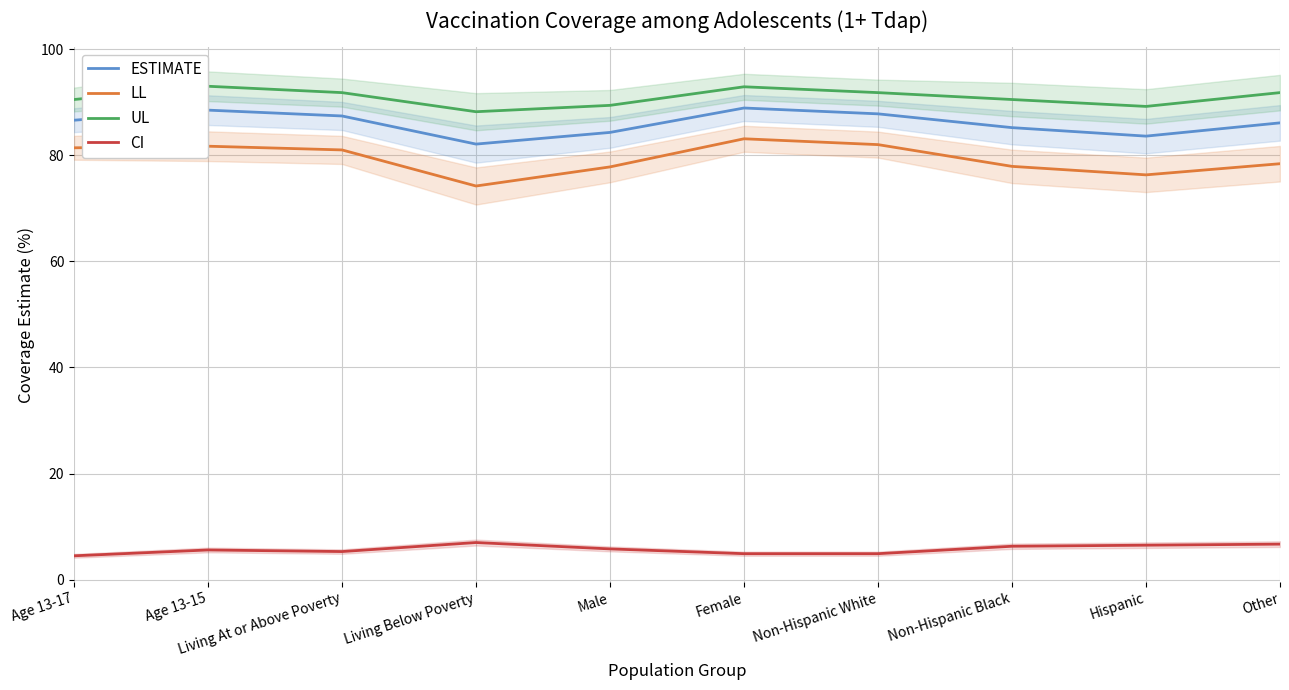

The ESTIMATE series shows 85.2 at Non-Hispanic Black. True or false?

True